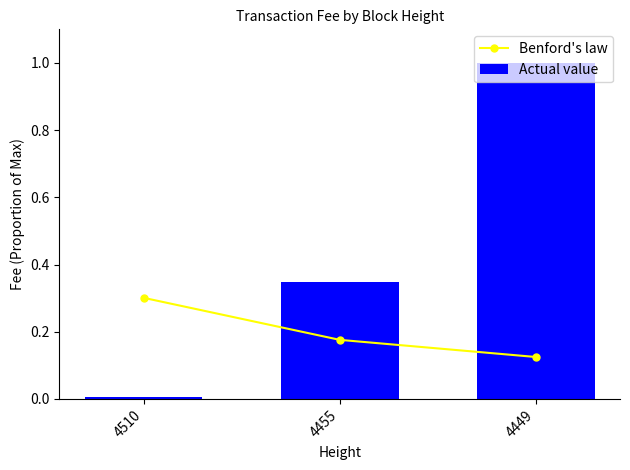

The value of Benford's law at 4449 is 0.1. True or false?

False